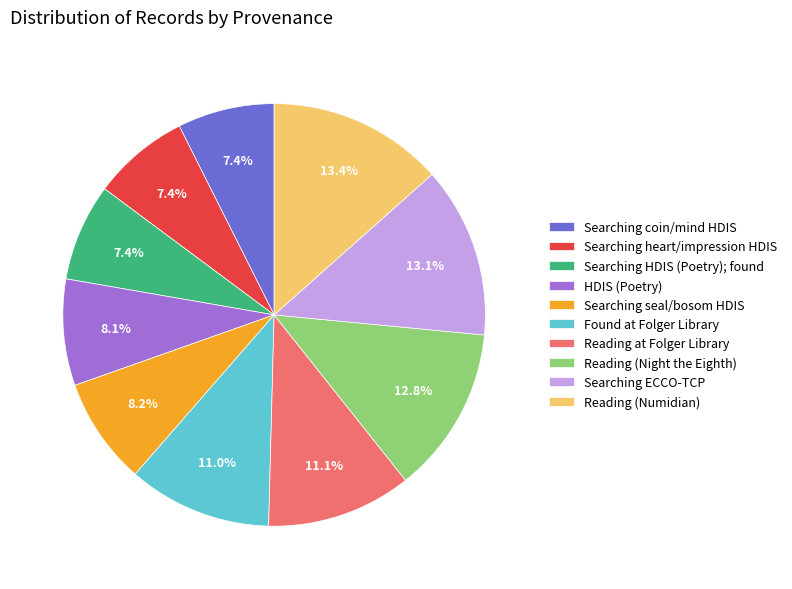

Is there a majority slice in this chart?

No